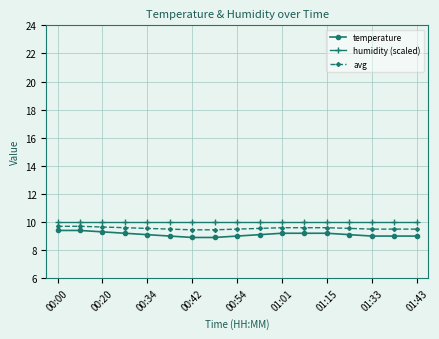

How many lines are shown in the chart?

3